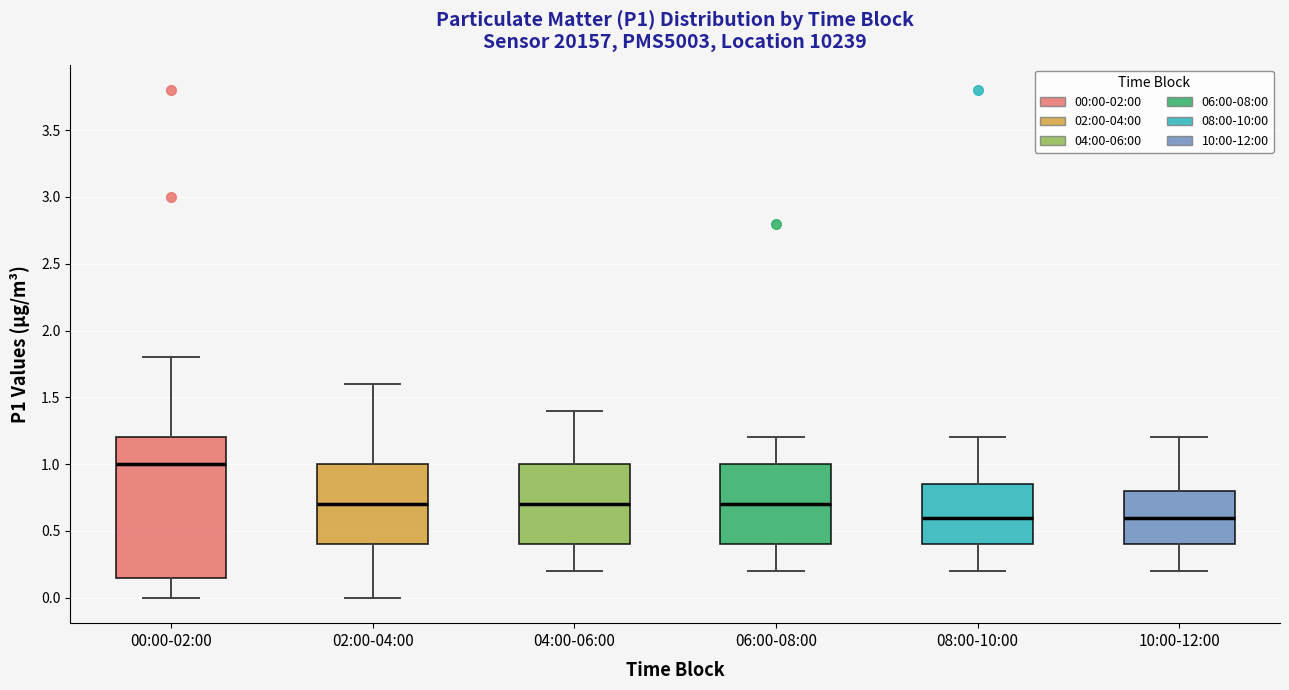

Where does the lower whisker of the box for 00:00-02:00 end on the y-axis? The values are not printed on the chart, so give them approximately, as read against the axis.

0.00